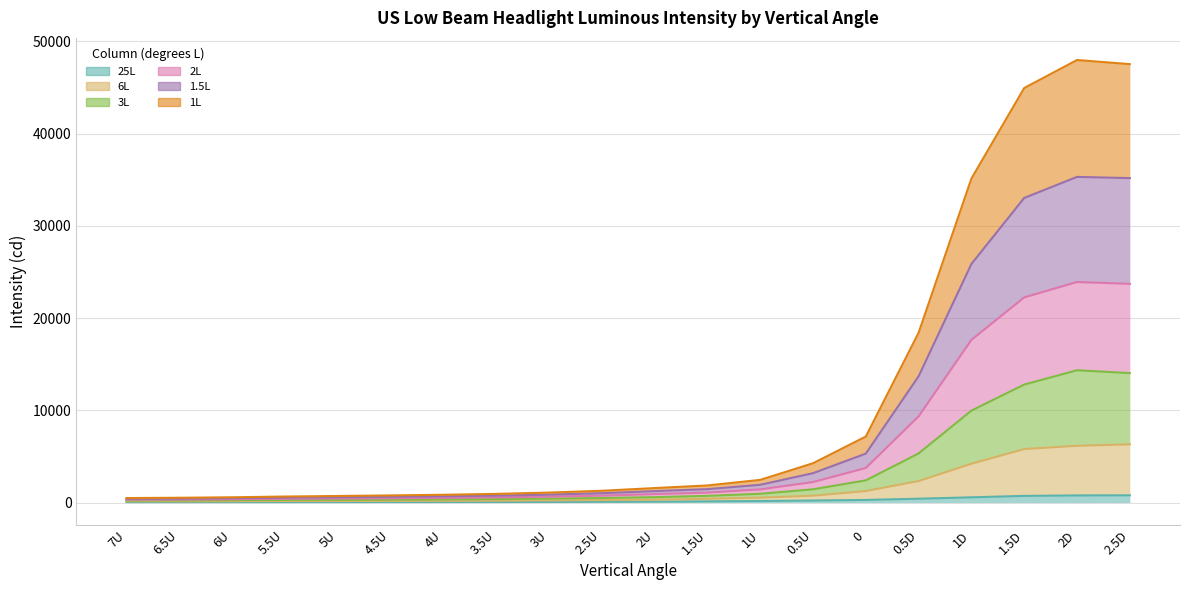

At how many categories does at least one series exceed 14195?

5